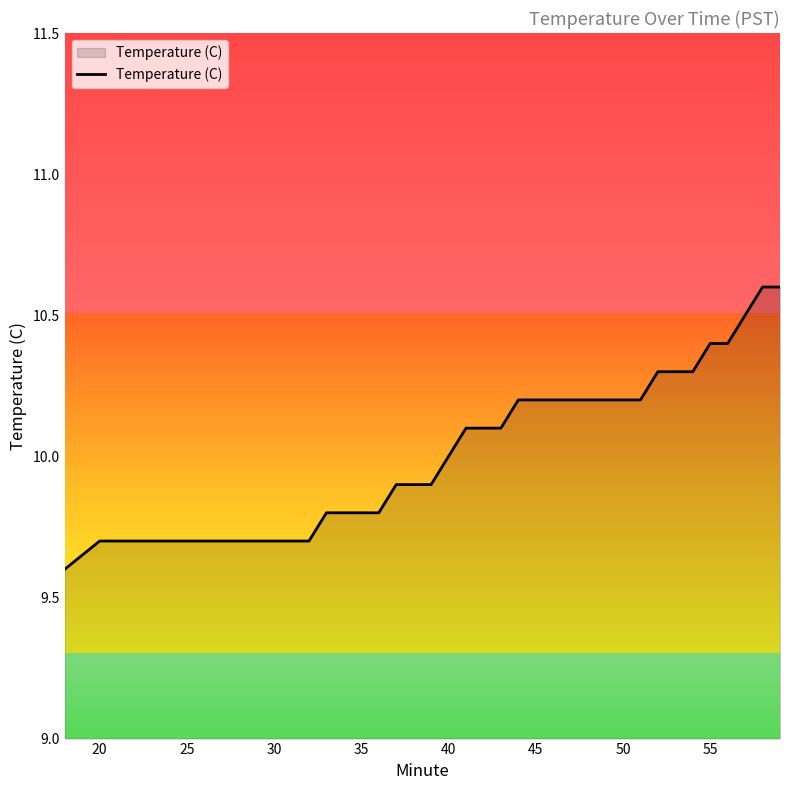

Reading left to right, what are all the values shown in this chart?

9.6	9.7	9.7	9.7	9.7	9.7	9.7	9.7	9.7	9.7	9.7	9.7	9.7	9.8	9.8	9.8	9.8	9.9	9.9	9.9	10.0	10.1	10.1	10.1	10.2	10.2	10.2	10.2	10.2	10.2	10.2	10.2	10.3	10.3	10.3	10.4	10.4	10.5	10.6	10.6